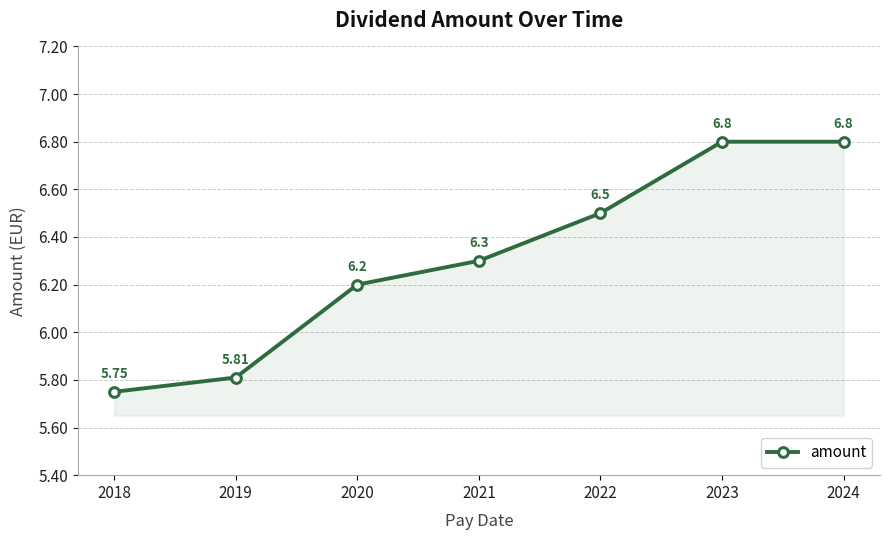

How many values are between 5 and 6?

2